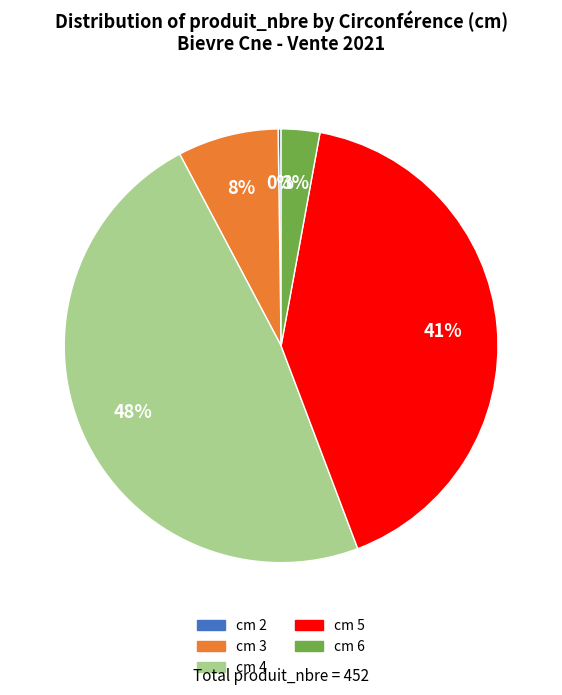

Is it true that cm 5 is 26% of the pie?

False